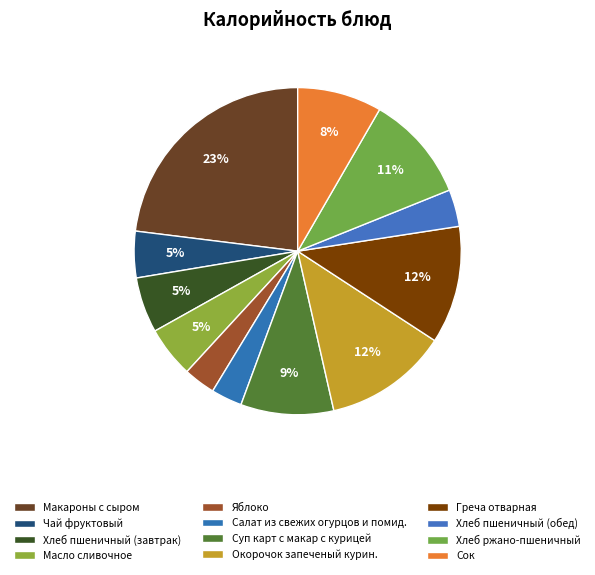

To the nearest percent, what is the difference between the Чай фруктовый and Салат из свежих огурцов и помид. slice percentages?

2%